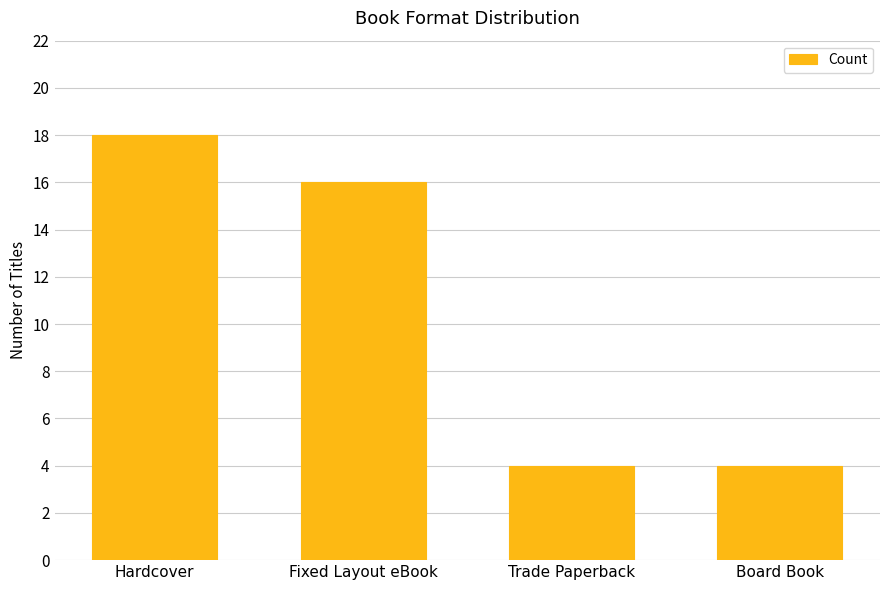

Approximately how many times larger is the value at Hardcover compared to Fixed Layout eBook?

1.1